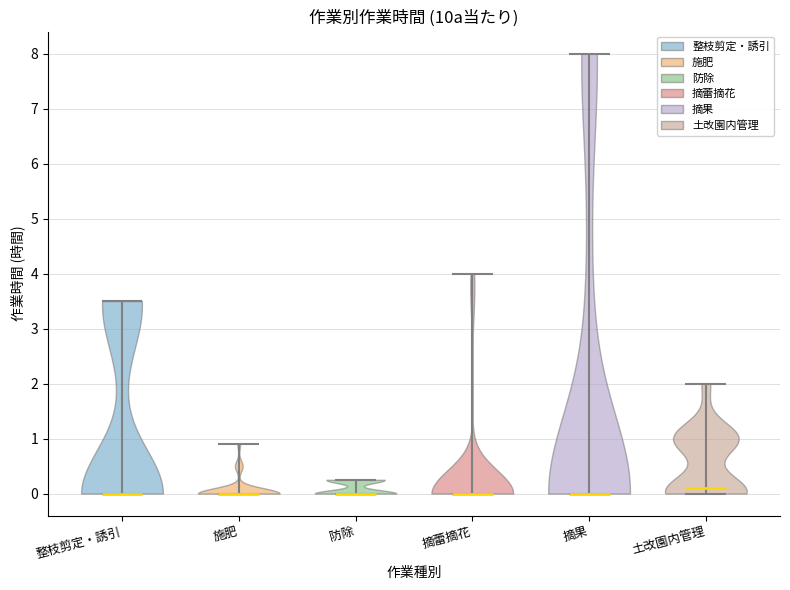

Reading left to right, read every violin against the y-axis: where its median line is, and the lowest and highest points it reaches. The values are not printed on the chart, so give them approximately, as read against the axis.

整枝剪定・誘引: median line 0.0, lowest point 0.0, highest point 3.5
施肥: median line 0.0, lowest point 0.0, highest point 0.9
防除: median line 0.0, lowest point 0.0, highest point 0.3
摘蕾摘花: median line 0.0, lowest point 0.0, highest point 4.0
摘果: median line 0.0, lowest point 0.0, highest point 8.0
土改園内管理: median line 0.1, lowest point 0.0, highest point 2.0